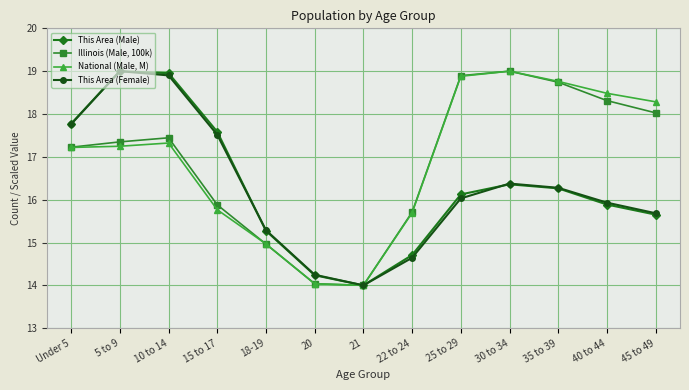

What is the maximum value for National (Male, M)?

19.0